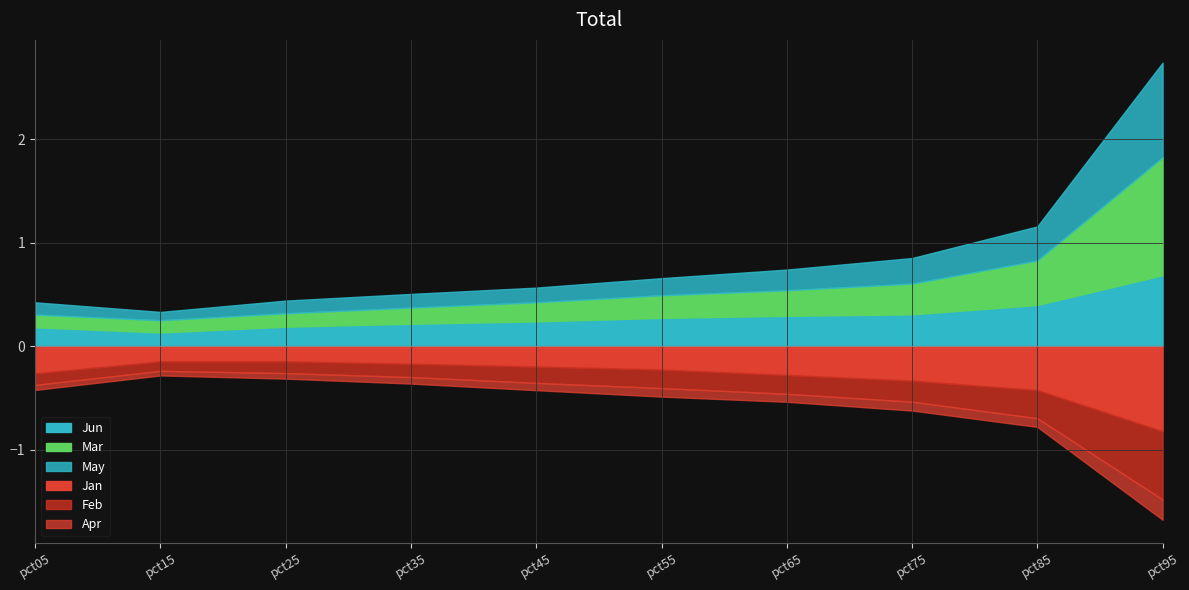

True or false: Jun and Feb cross at least once.

False